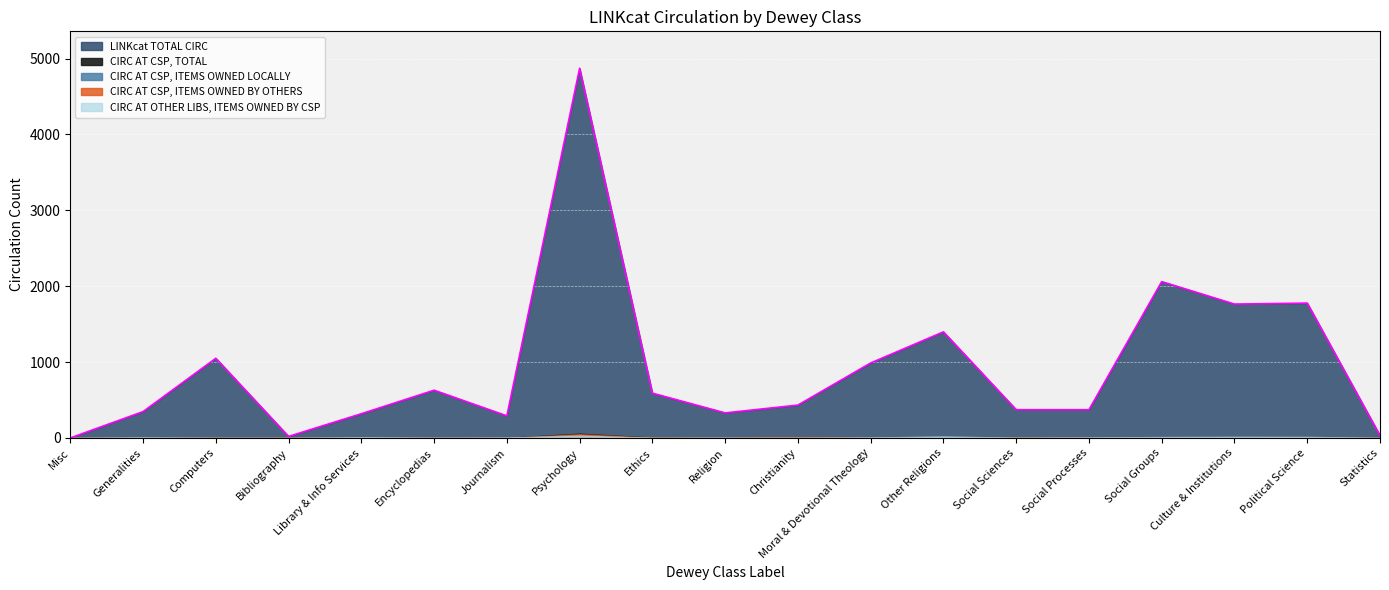

Rank the series by their maximum value, from highest to lowest.

total_circ, circ_csp_total, circ_csp_owned_others, circ_other_libs_owned_csp, circ_csp_owned_locally